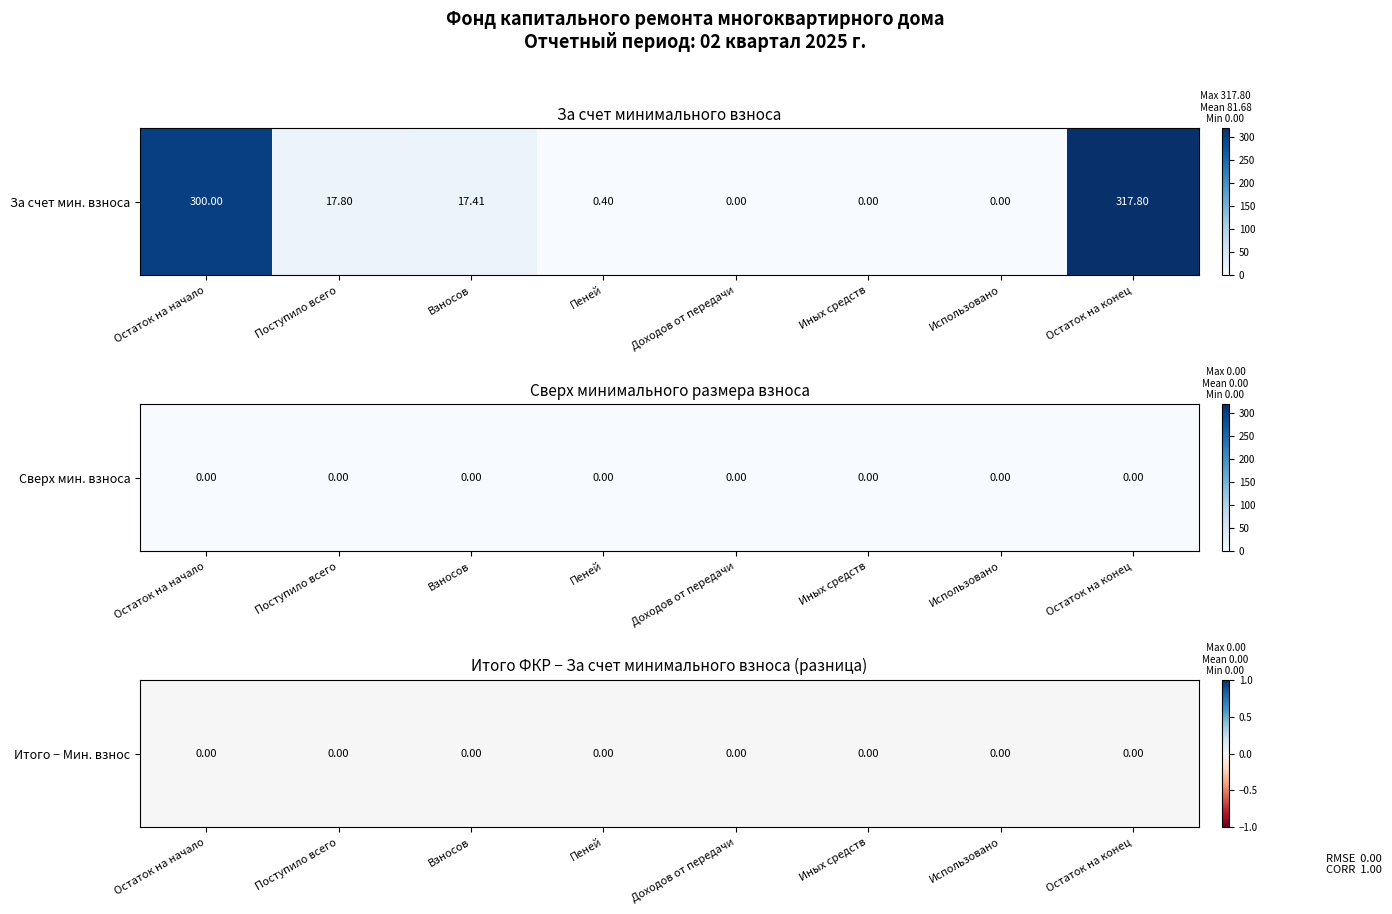

Which category has the highest value in the за счет минимального взноса series?

Остаток на конец